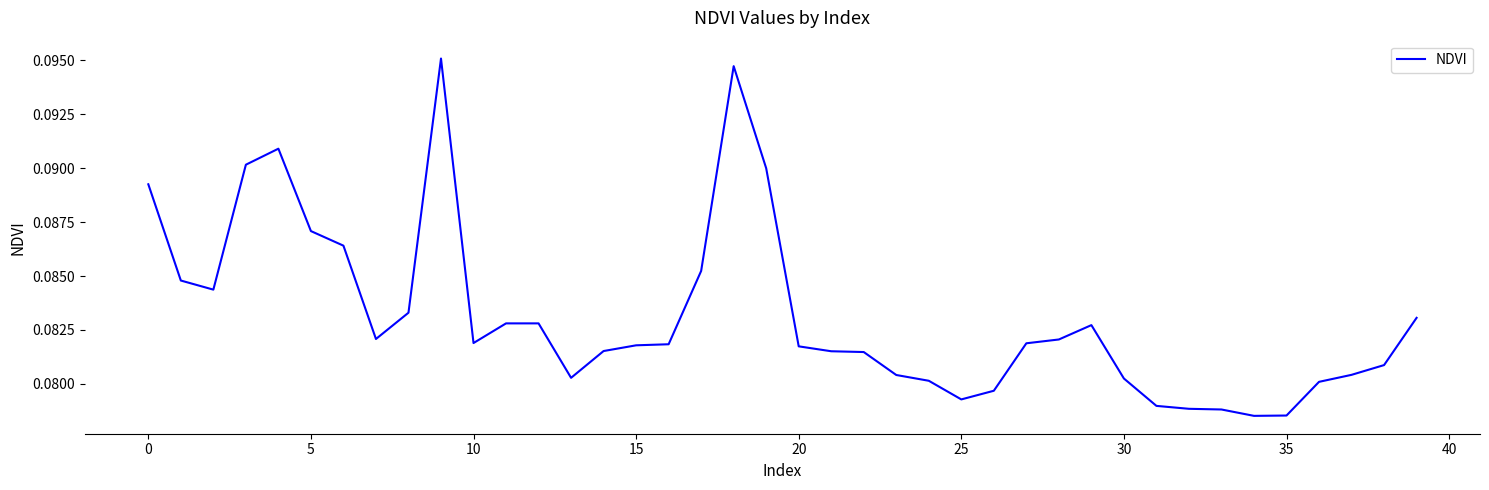

Which has a higher value, 25 or 5?

5